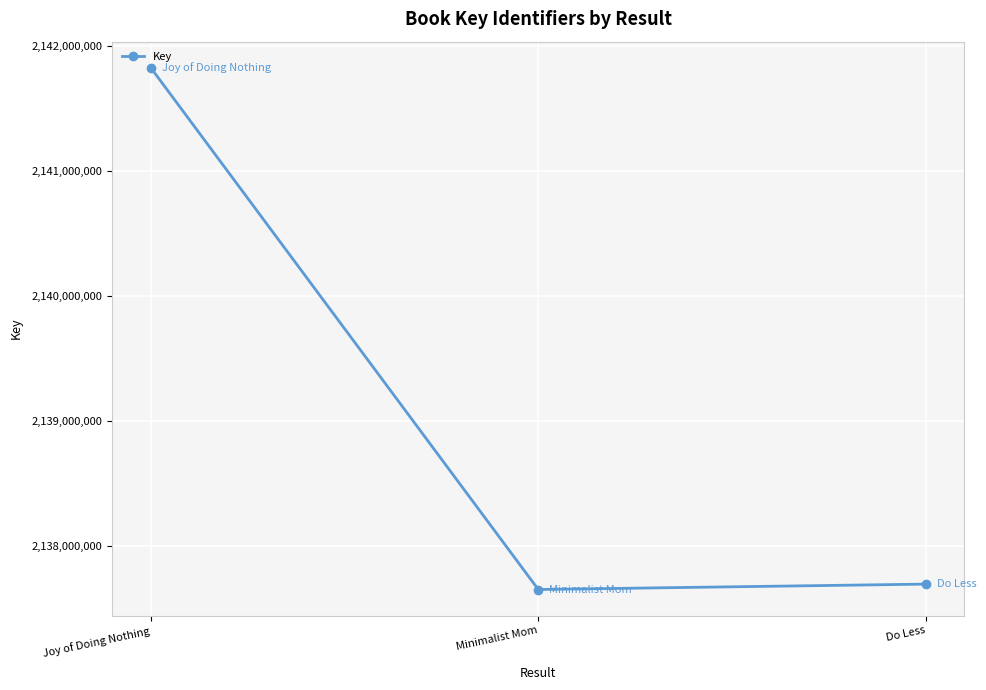

Reading left to right, list all the values displayed in this chart.

Joy of Doing Nothing=2141826399	Minimalist Mom=2137652355	Do Less=2137695518